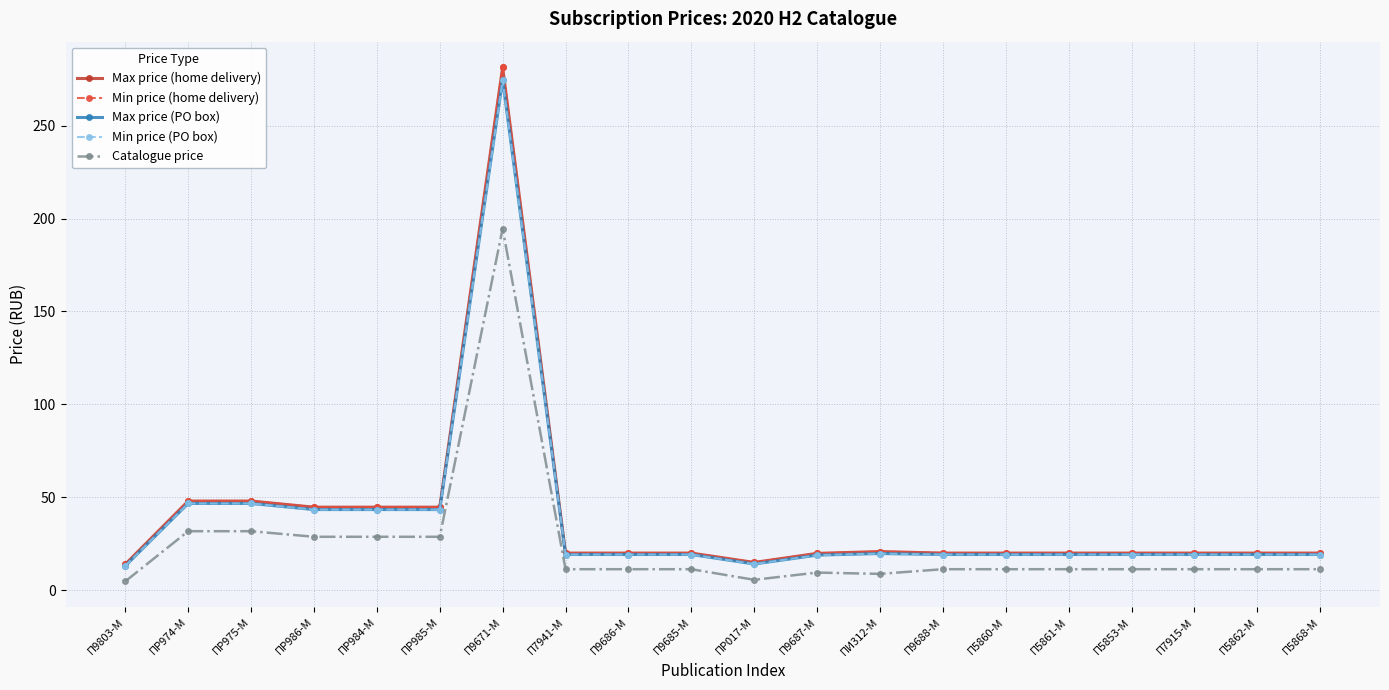

Reading right to left, what are all the values shown in this chart?

Max price (home delivery): П5868-M=20.0	П5862-M=20.0	П7915-M=20.0	П5853-M=20.0	П5861-M=20.0	П5860-M=20.0	П9688-M=20.0	ПИ312-M=20.8	П9687-M=19.8	ПР017-M=15.0	П9685-M=20.0	П9686-M=20.0	П7941-M=20.0	П9671-M=281.3	ПР985-M=44.7	ПР984-M=44.7	ПР986-M=44.7	ПР975-M=48.0	ПР974-M=48.0	П9803-M=14.0
Min price (home delivery): П5868-M=20.0	П5862-M=20.0	П7915-M=20.0	П5853-M=20.0	П5861-M=20.0	П5860-M=20.0	П9688-M=20.0	ПИ312-M=20.8	П9687-M=19.8	ПР017-M=15.0	П9685-M=20.0	П9686-M=20.0	П7941-M=20.0	П9671-M=281.3	ПР985-M=44.7	ПР984-M=44.7	ПР986-M=44.7	ПР975-M=48.0	ПР974-M=48.0	П9803-M=14.0
Max price (PO box): П5868-M=19.2	П5862-M=19.2	П7915-M=19.2	П5853-M=19.2	П5861-M=19.2	П5860-M=19.2	П9688-M=19.2	ПИ312-M=19.8	П9687-M=18.9	ПР017-M=14.1	П9685-M=19.2	П9686-M=19.2	П7941-M=19.2	П9671-M=274.6	ПР985-M=43.4	ПР984-M=43.4	ПР986-M=43.4	ПР975-M=46.7	ПР974-M=46.7	П9803-M=13.1
Min price (PO box): П5868-M=19.2	П5862-M=19.2	П7915-M=19.2	П5853-M=19.2	П5861-M=19.2	П5860-M=19.2	П9688-M=19.2	ПИ312-M=19.8	П9687-M=18.9	ПР017-M=14.1	П9685-M=19.2	П9686-M=19.2	П7941-M=19.2	П9671-M=274.6	ПР985-M=43.4	ПР984-M=43.4	ПР986-M=43.4	ПР975-M=46.7	ПР974-M=46.7	П9803-M=13.1
Catalogue price: П5868-M=11.3	П5862-M=11.3	П7915-M=11.3	П5853-M=11.3	П5861-M=11.3	П5860-M=11.3	П9688-M=11.3	ПИ312-M=8.8	П9687-M=9.5	ПР017-M=5.6	П9685-M=11.3	П9686-M=11.3	П7941-M=11.3	П9671-M=194.6	ПР985-M=28.8	ПР984-M=28.8	ПР986-M=28.8	ПР975-M=31.8	ПР974-M=31.8	П9803-M=4.8